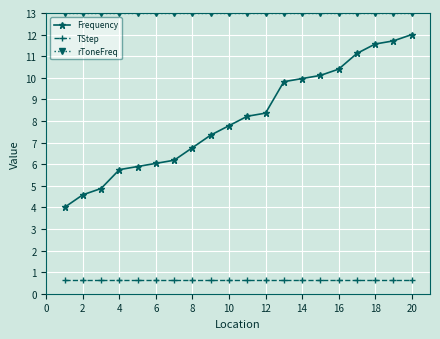

Rank the series by their average value, from lowest to highest.

TStep, Frequency, rToneFreq